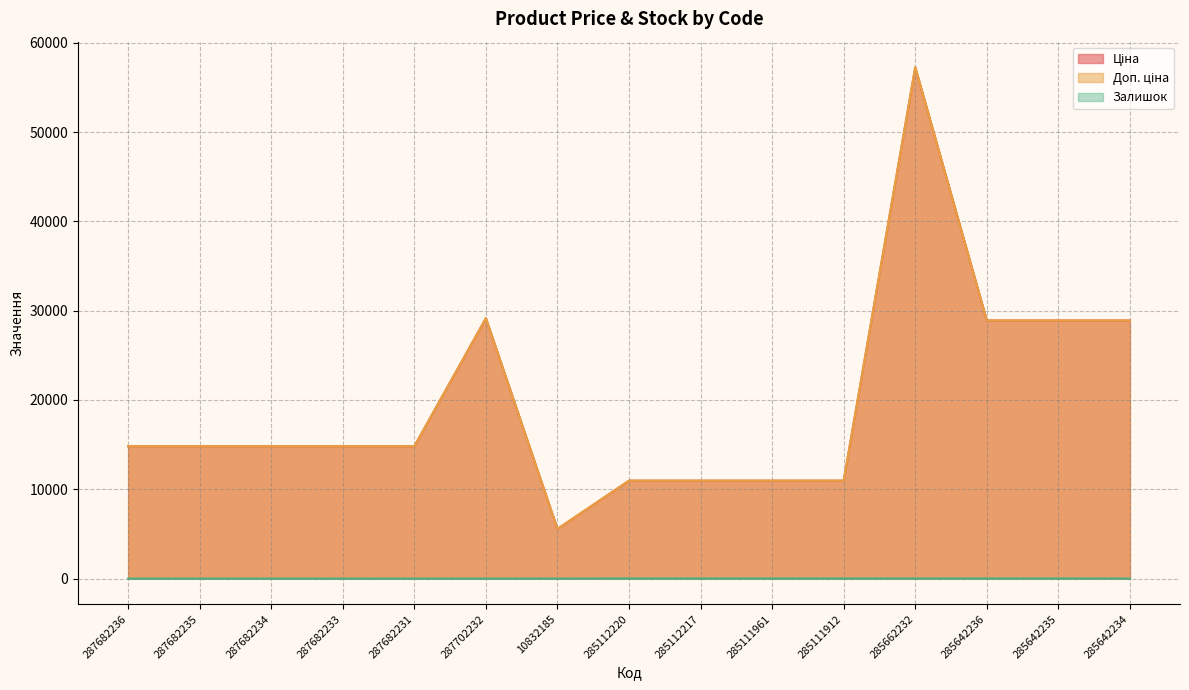

Where is the first local maximum for Ціна?

287702232